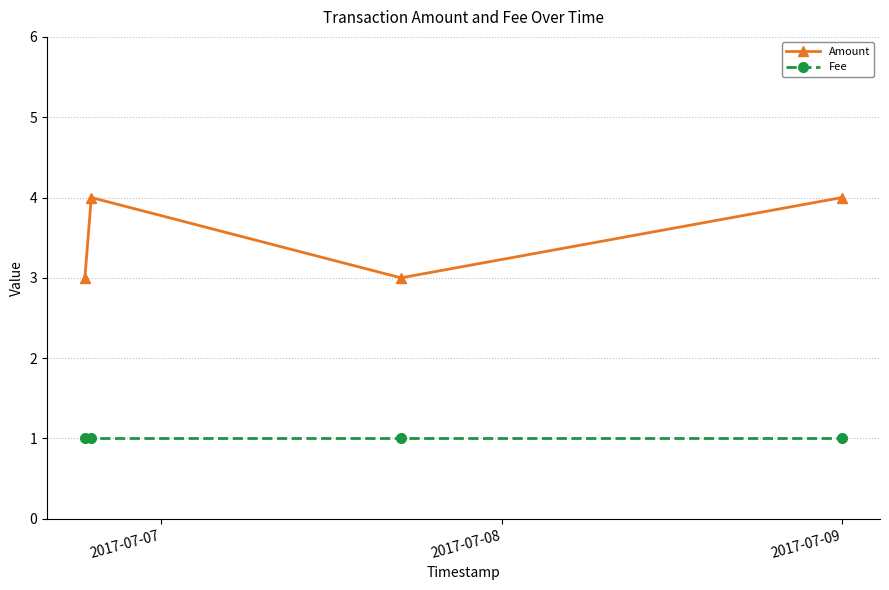

Reading left to right, transcribe all the data shown in this chart.

Amount: 3	4	3	4
Fee: 1	1	1	1